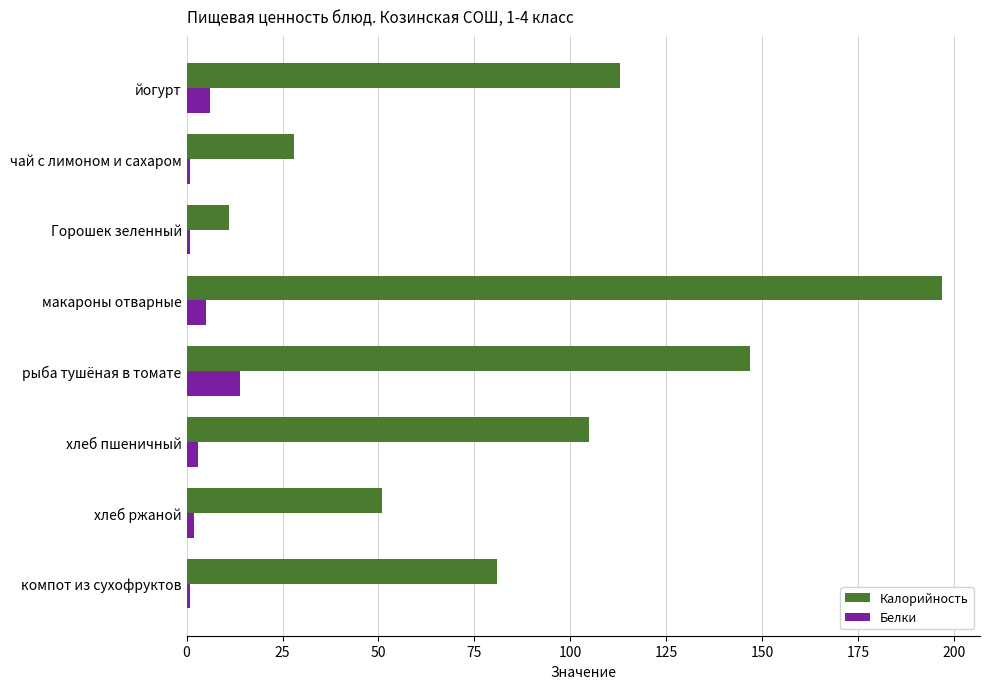

What is the average value of the Белки series?

4